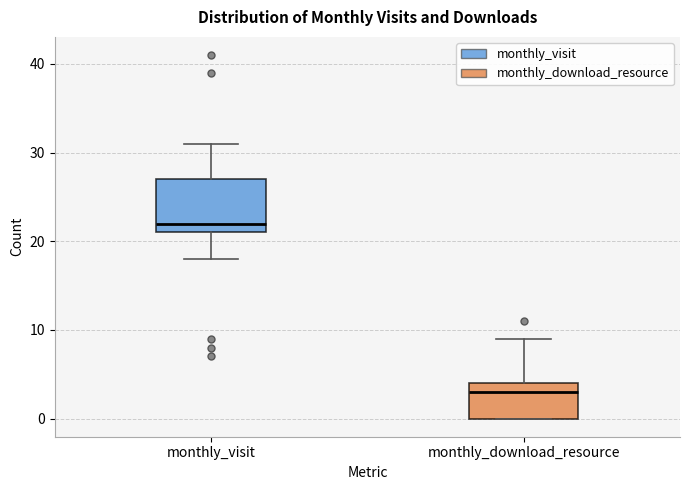

Reading left to right, read every box against the y-axis: the position of its median line, the range the box covers, and the ends of its whiskers. The values are not printed on the chart, so give them approximately, as read against the axis.

monthly_visit: median 22, box 21 to 27, whiskers 18 to 31
monthly_download_resource: median 3, box 0 to 4, whiskers 0 to 9